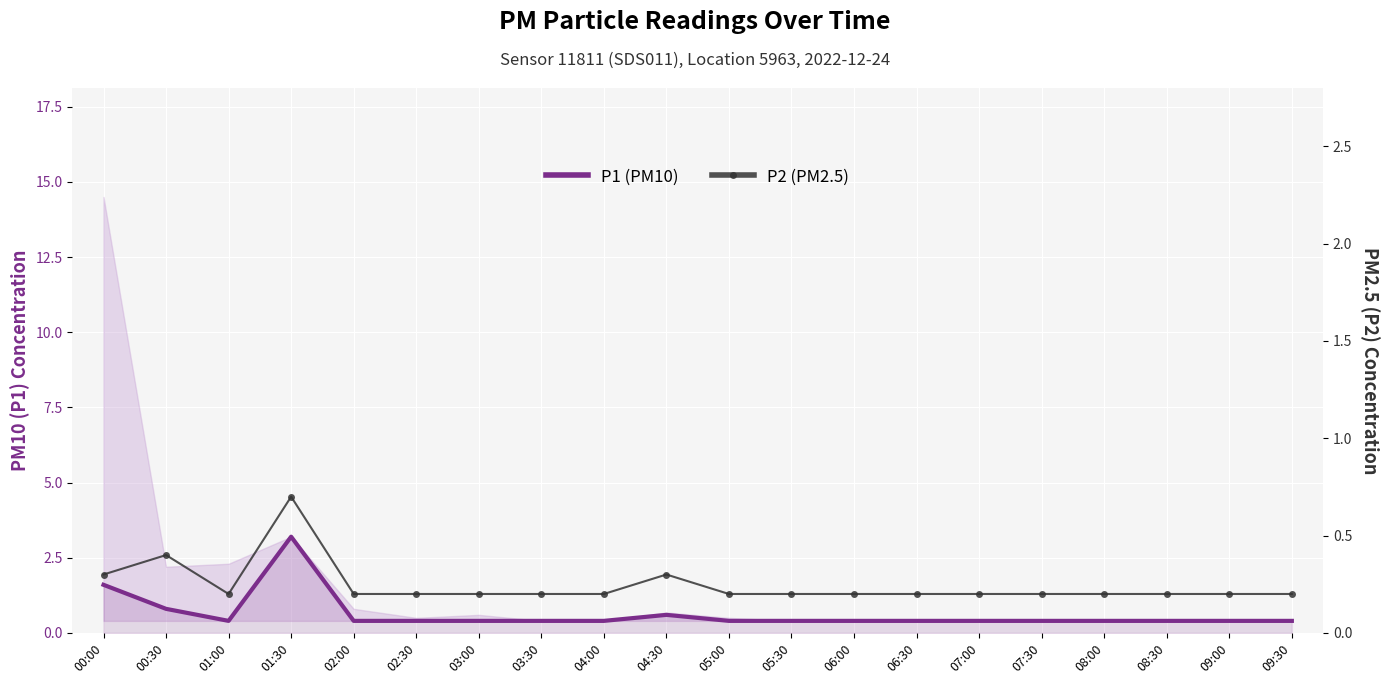

What value does the P1 (PM10) series have at 04:30?

0.6